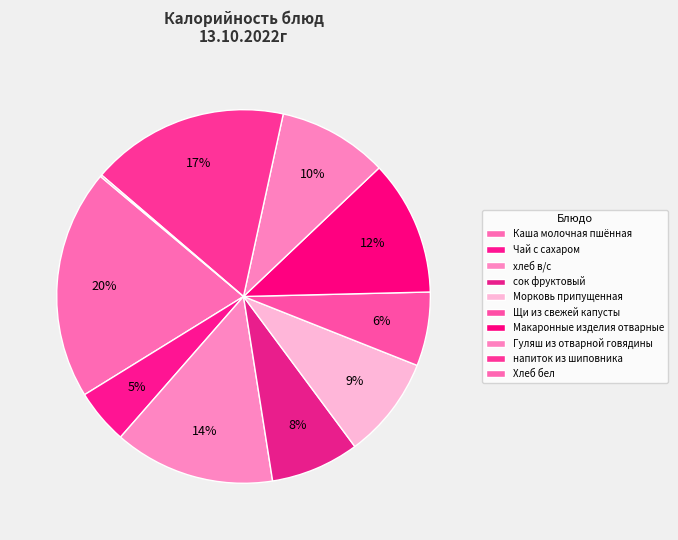

How much of the chart is everything except Гуляш из отварной говядины?

90.5%